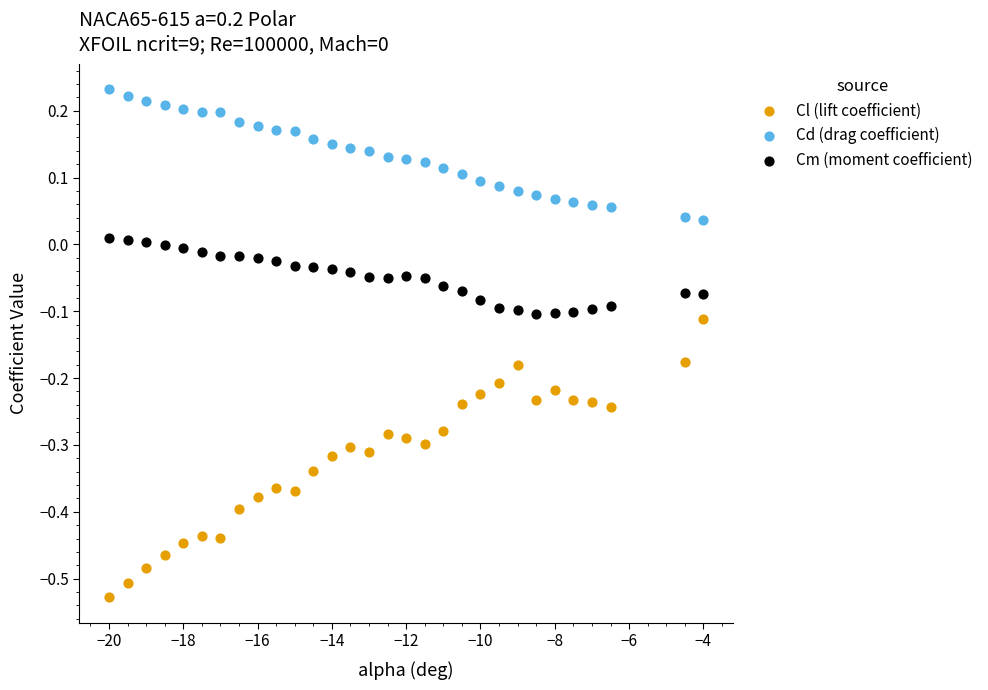

What are all the series names shown in the legend?

Cl (lift coefficient), Cd (drag coefficient), Cm (moment coefficient)